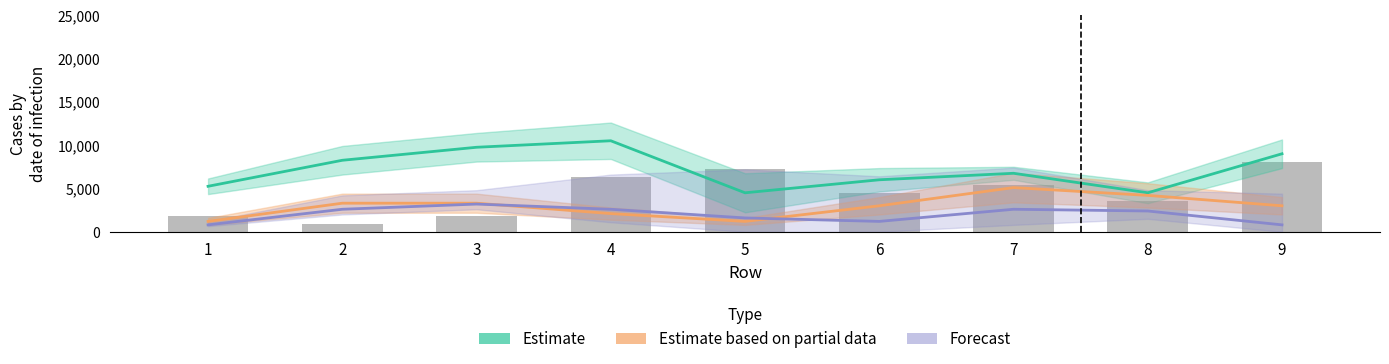

Rank the series by their average value, from lowest to highest.

Forecast, Estimate based on partial data, Estimate